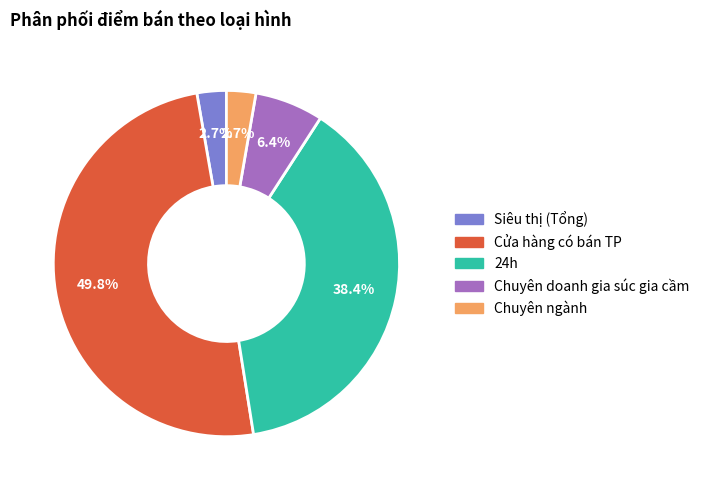

How many segments does this pie chart have?

5